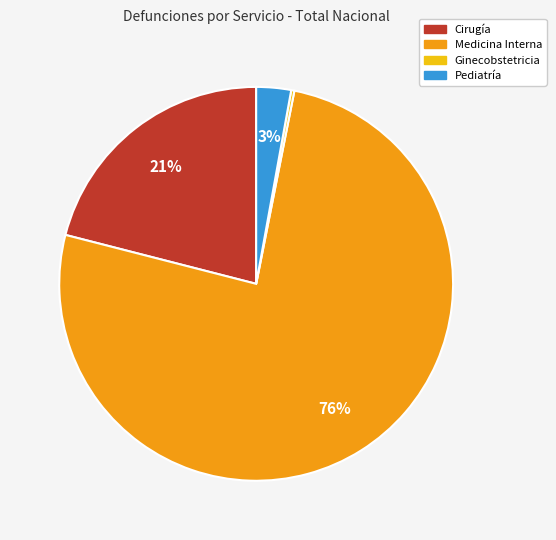

Which category has the biggest portion of the pie?

Medicina Interna